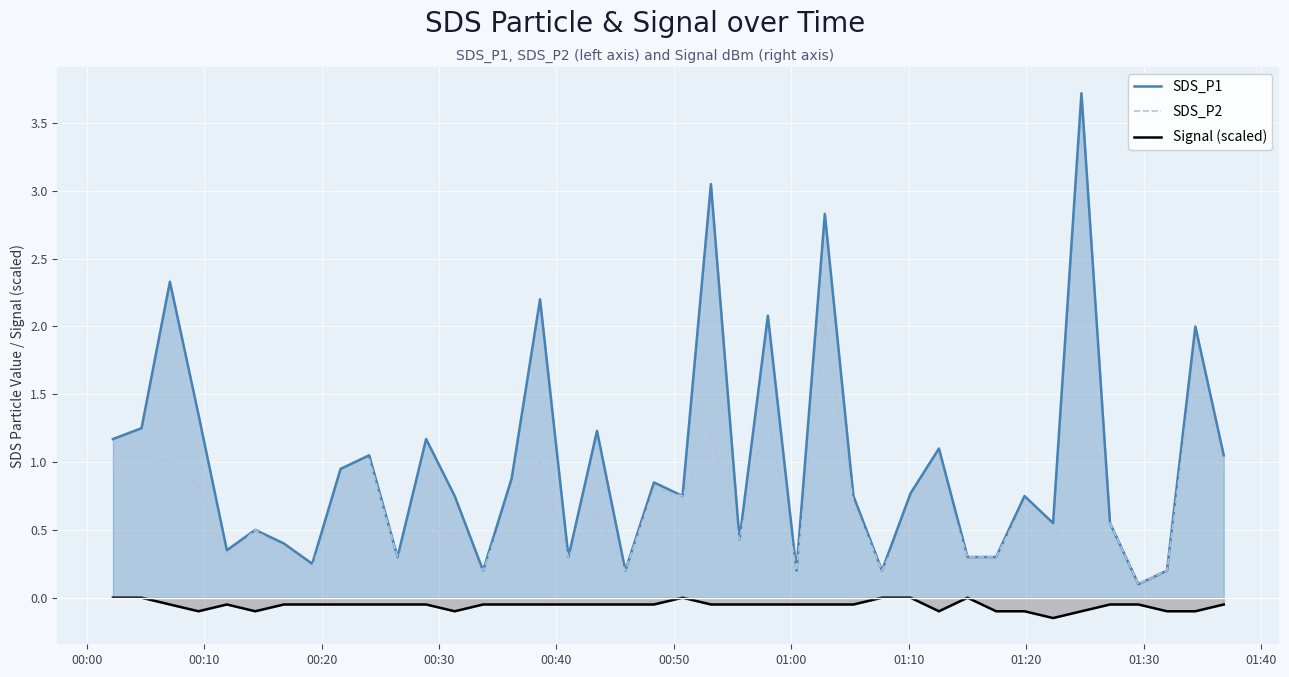

How many values in the Signal (scaled) series are below 0?

34